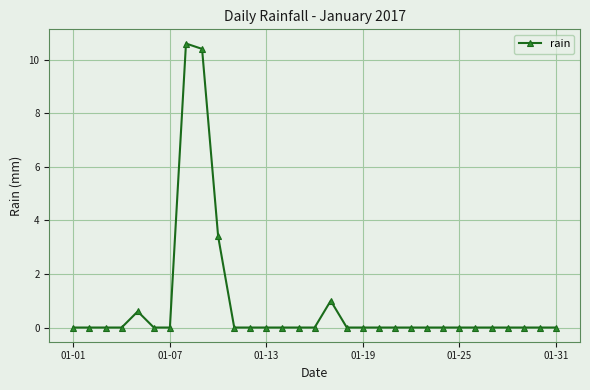

What is the sum of all values?

26.0